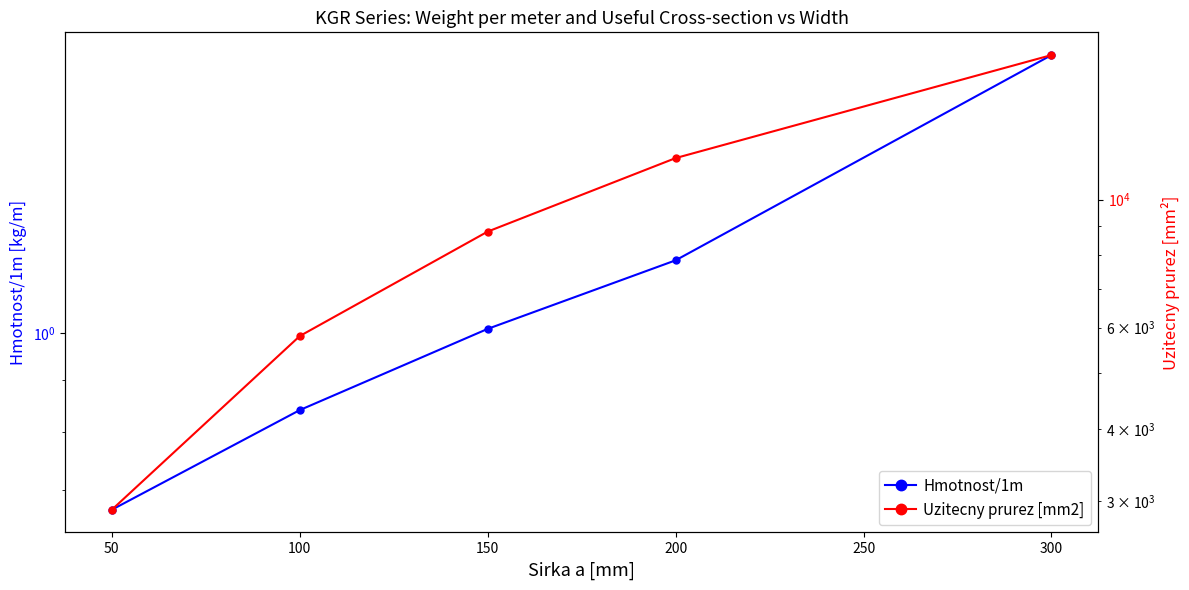

Count the number of categories in the chart.

5